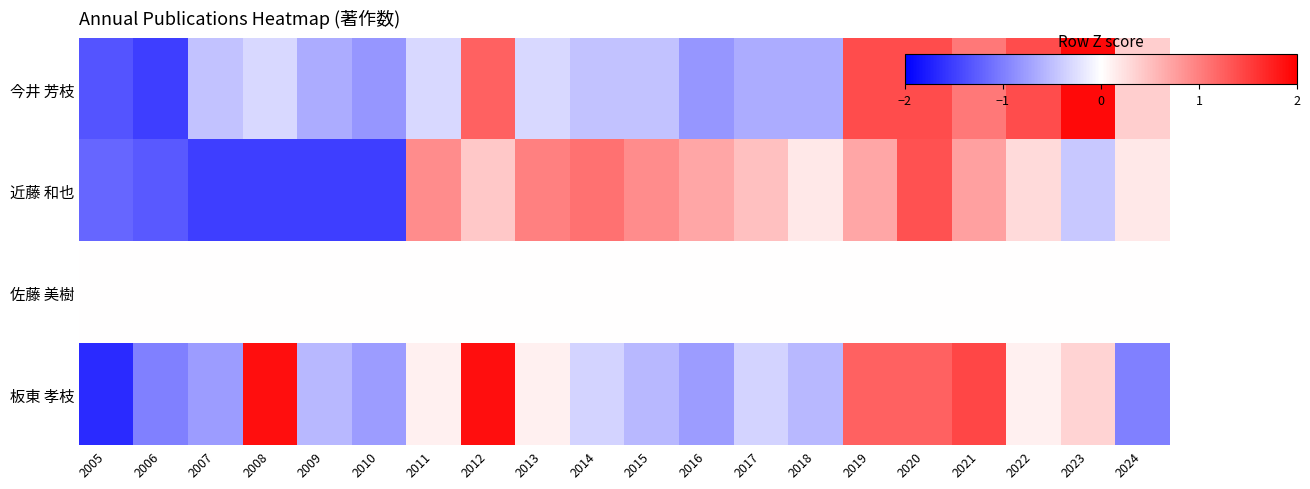

Count the number of data series in this chart.

4